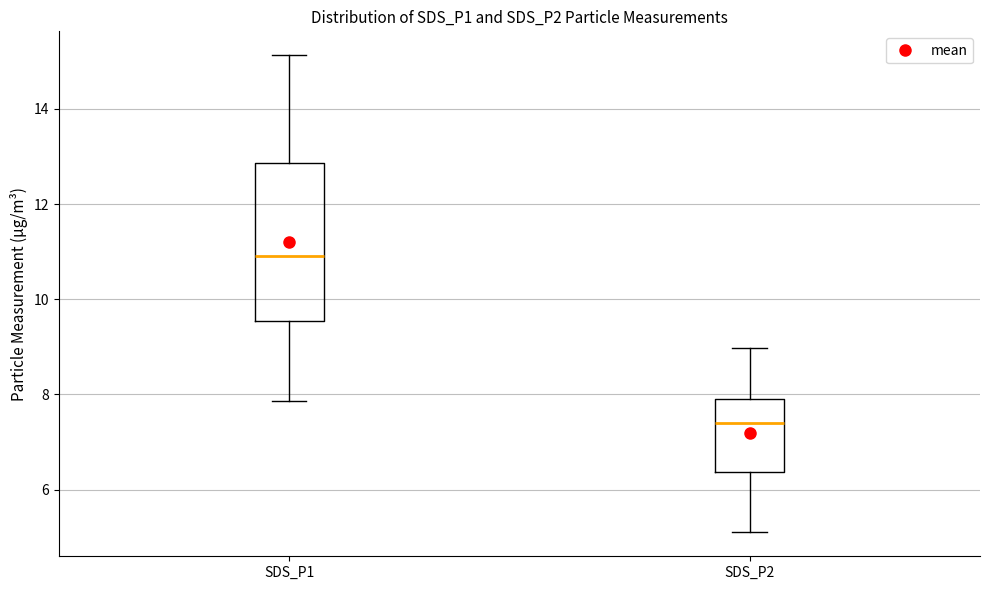

Which box is the tallest, from its lower edge to its upper edge?

SDS_P1